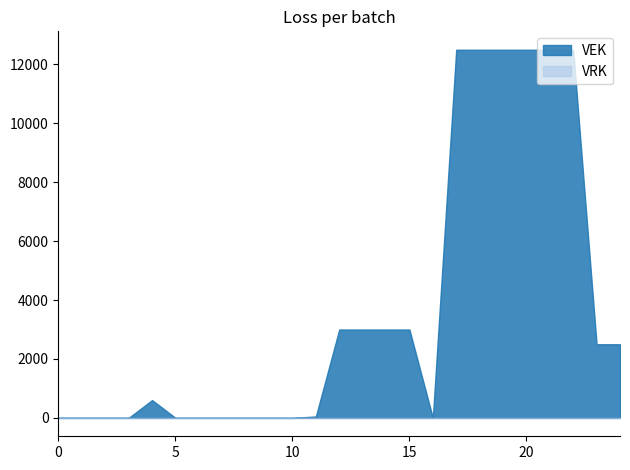

Which series has the largest total across all categories?

VEK